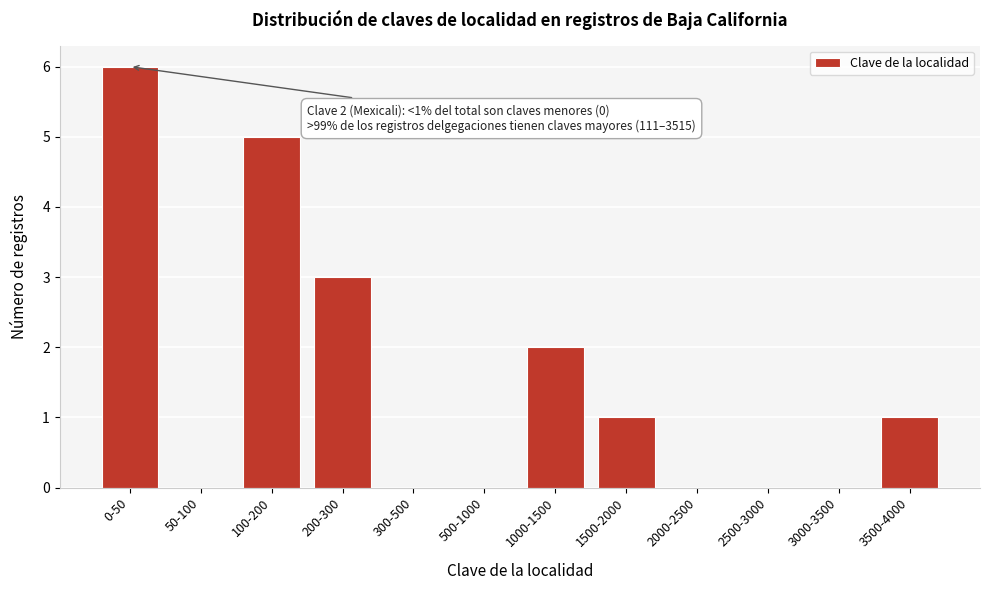

Reading right to left, list all the values displayed in this chart.

3500-4000=1	3000-3500=0	2500-3000=0	2000-2500=0	1500-2000=1	1000-1500=2	500-1000=0	300-500=0	200-300=3	100-200=5	50-100=0	0-50=6